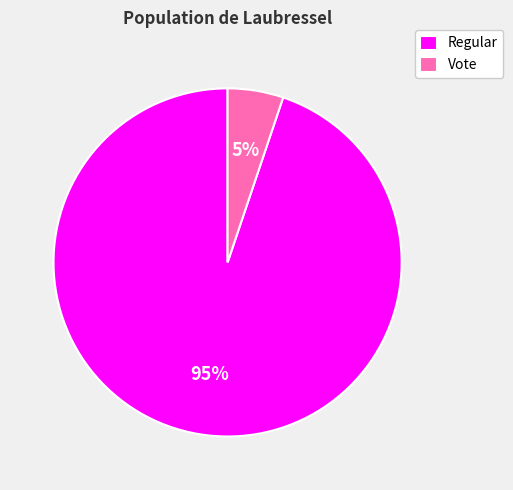

What is the smallest slice in the pie chart?

Vote